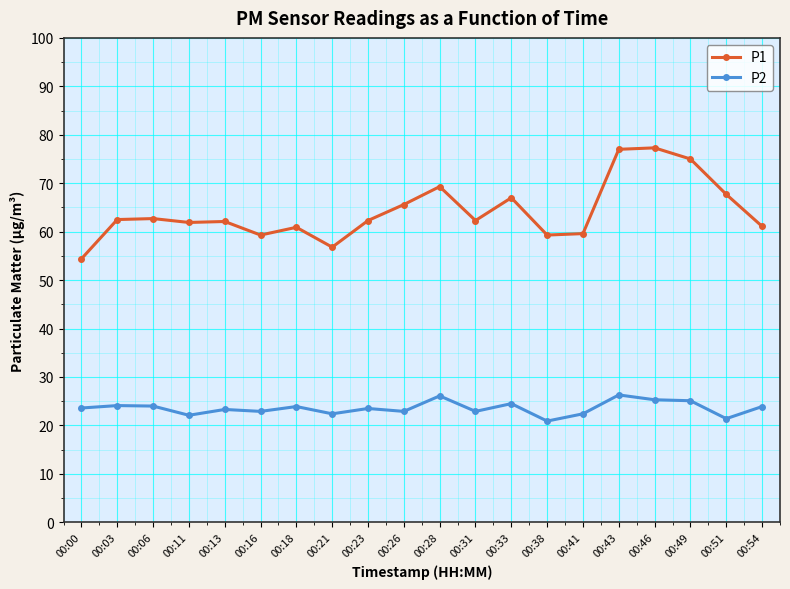

The value of P1 at 00:51 is 67.7. True or false?

True